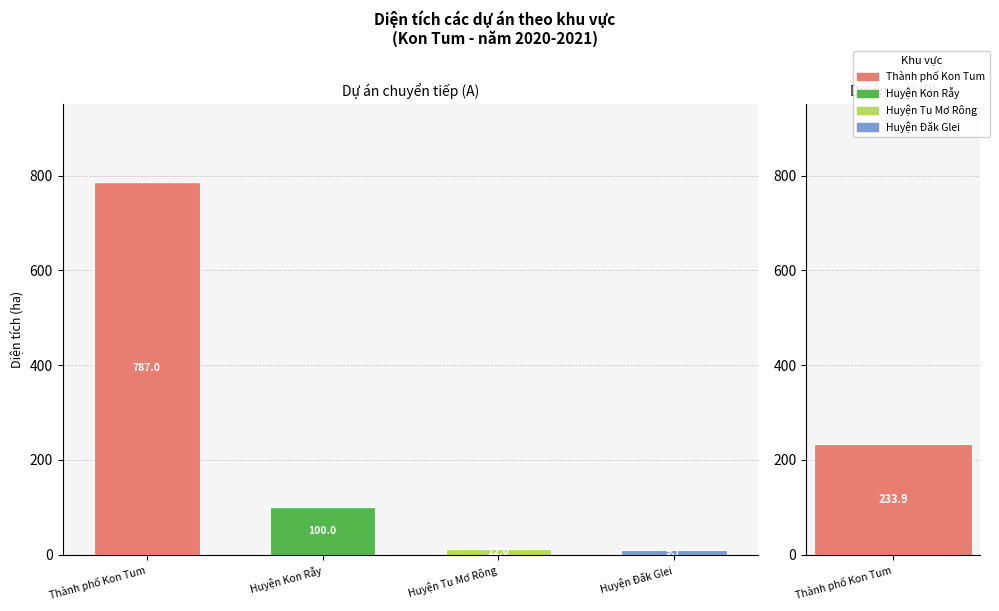

Are the bars horizontal?

No